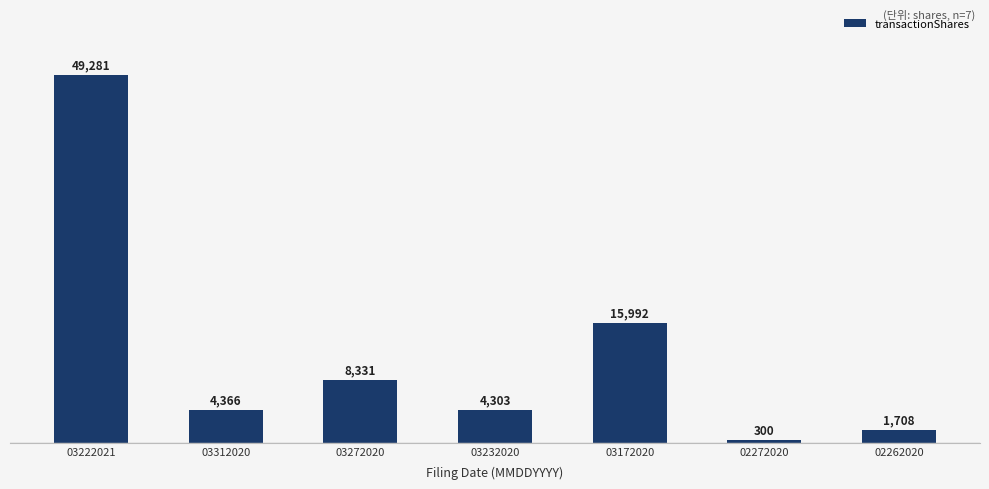

The value at 02272020 is 300. True or false?

True